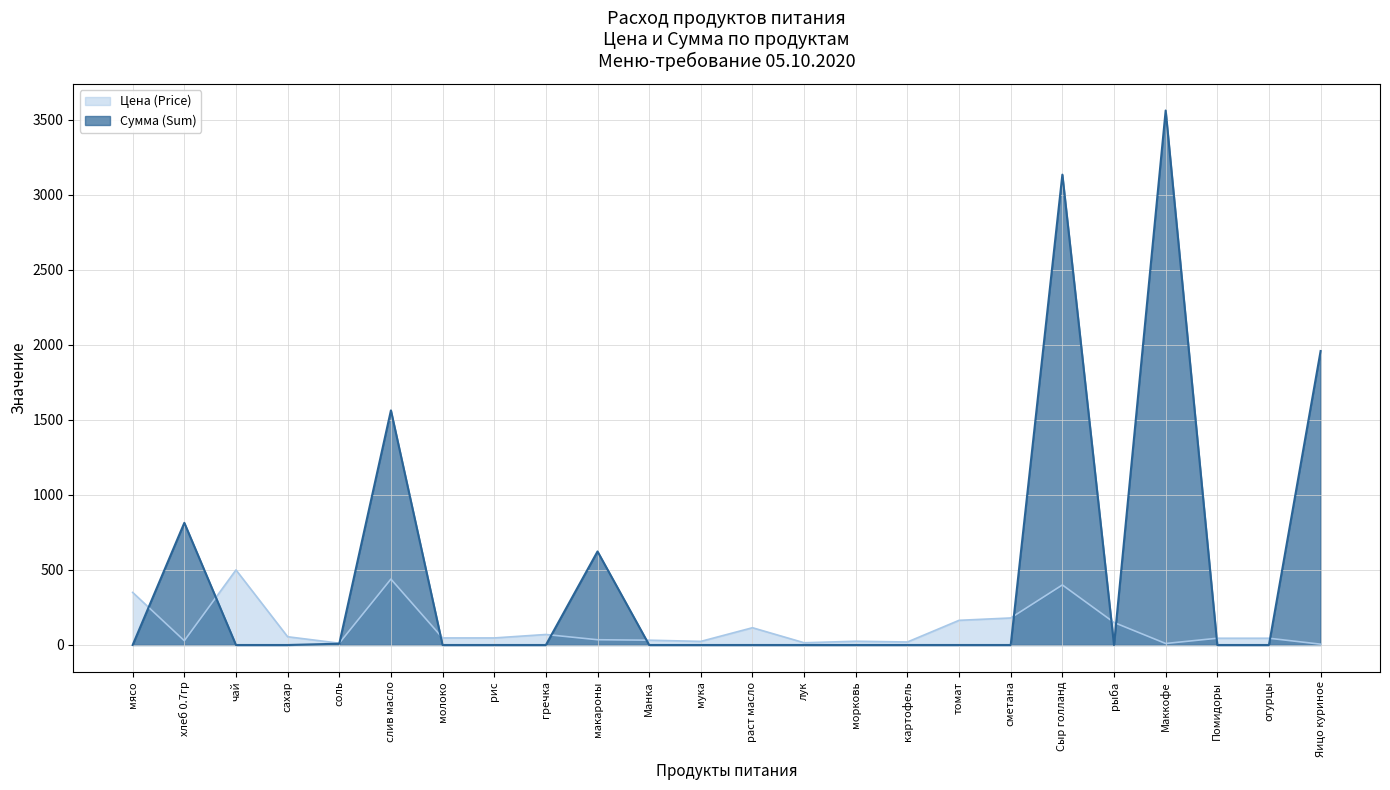

At слив масло, list the series in order from smallest to largest.

Цена (Price), Сумма (Sum)